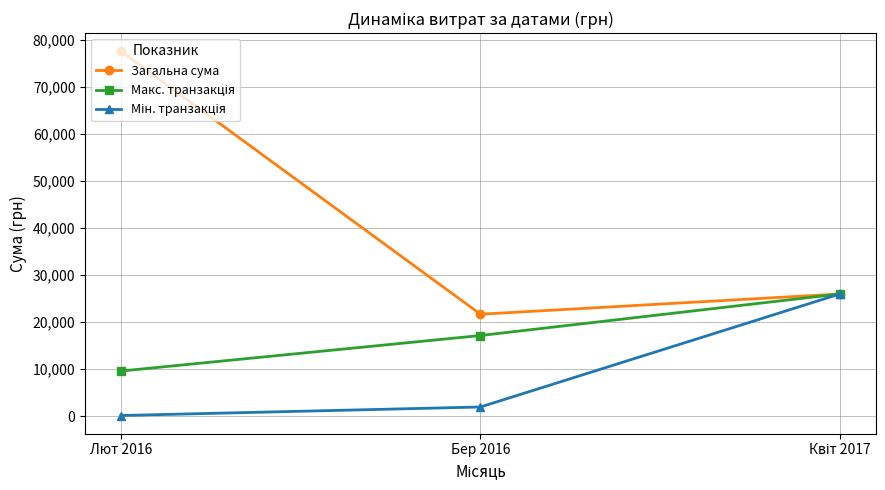

How many series are shown in this chart?

3